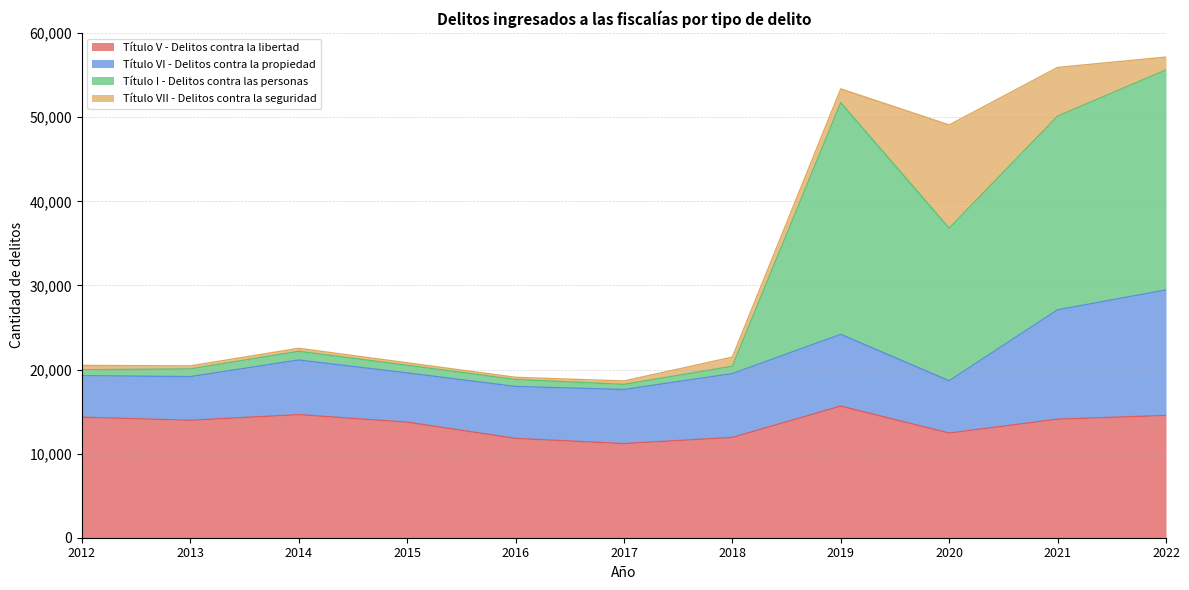

At which category is the sum across all series the highest?

2022